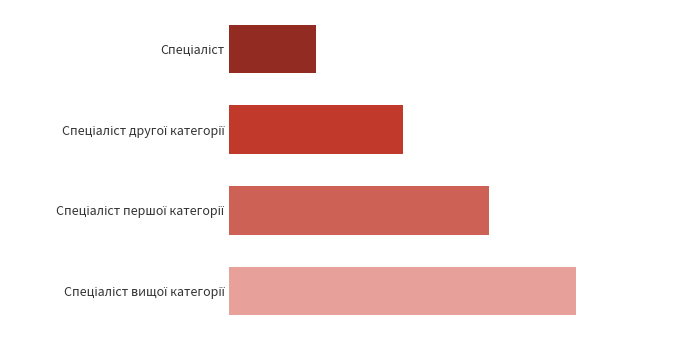

What is the smallest value displayed?

1